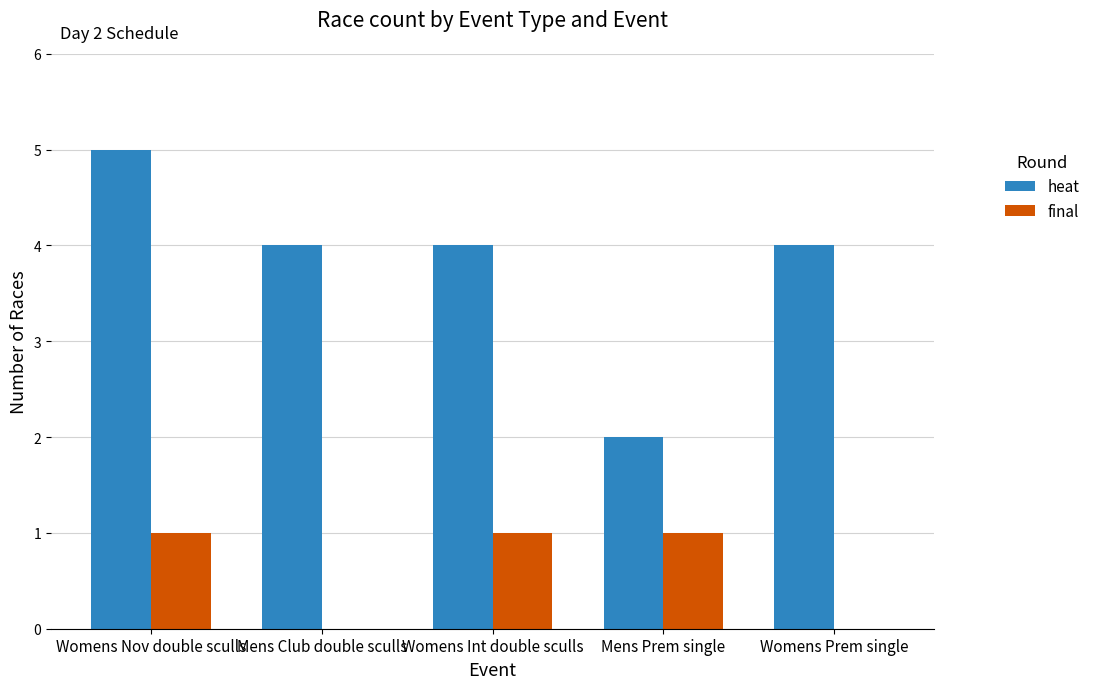

The value of final at Womens Int double sculls is 0. True or false?

False